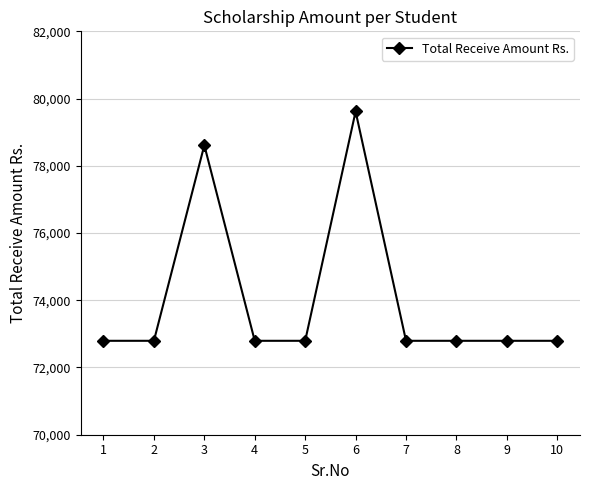

The chart shows a value of 72794 at 9. True or false?

True